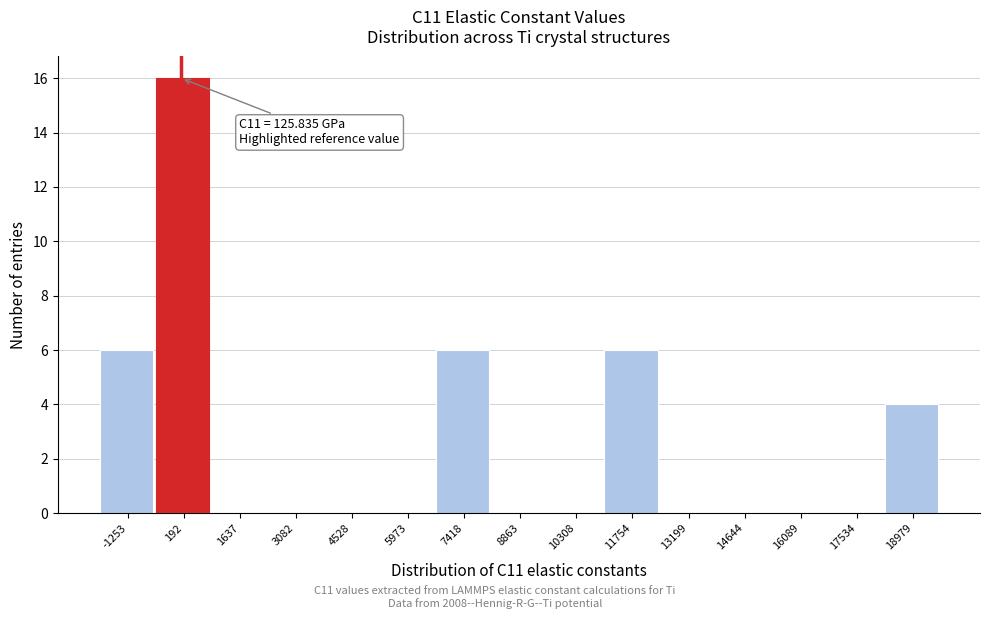

Which range on the x-axis has the tallest bar?

-600 to 1000